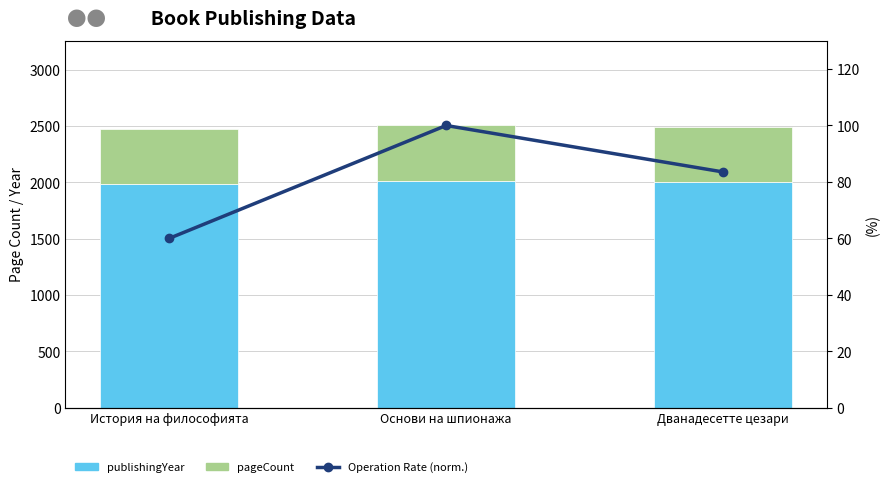

Which series has the largest total across all categories?

publishingYear